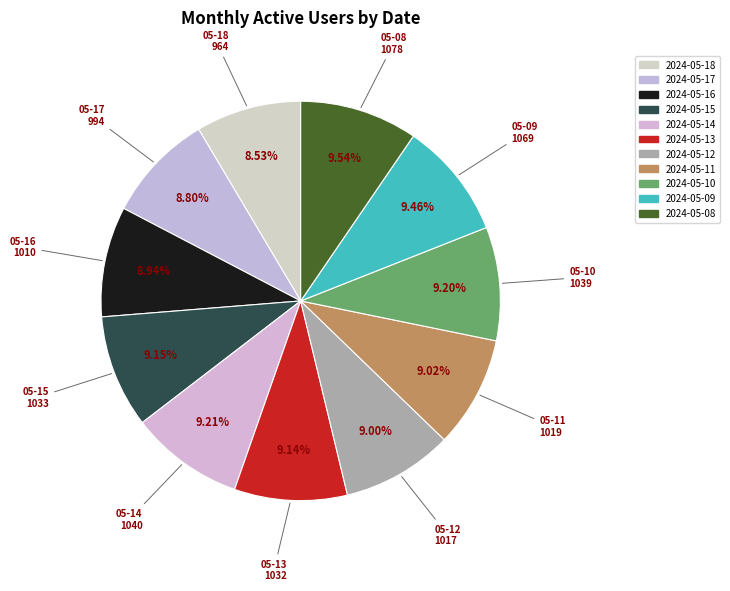

To the nearest percent, what is the combined percentage of 2024-05-08 and 2024-05-10?

19%